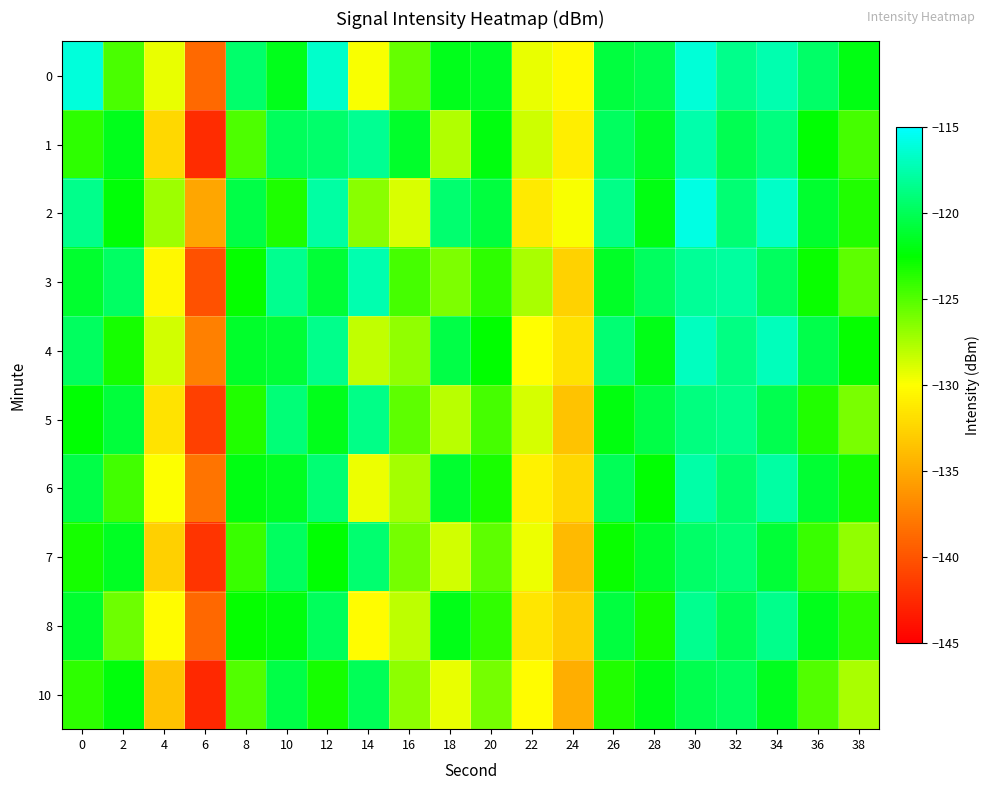

Reading left to right, extract all data points from this chart.

0: 0=-116.1	2=-124.7	4=-129.3	6=-138.8	8=-119.4	10=-121.7	12=-116.6	14=-129.8	16=-125.5	18=-121.8	20=-121.4	22=-129.3	24=-130.3	26=-120.7	28=-120.2	30=-116.3	32=-118.5	34=-117.4	36=-119.5	38=-122.0
1: 0=-123.9	2=-121.8	4=-132.3	6=-142.3	8=-124.8	10=-119.9	12=-119.4	14=-118.2	16=-121.2	18=-127.7	20=-122.1	22=-128.5	24=-131.0	26=-119.8	28=-121.3	30=-117.5	32=-120.1	34=-118.8	36=-122.4	38=-124.6
2: 0=-118.5	2=-122.3	4=-127.1	6=-135.2	8=-120.5	10=-123.4	12=-117.8	14=-126.5	16=-128.9	18=-119.3	20=-120.7	22=-131.2	24=-129.8	26=-118.6	28=-122.0	30=-115.9	32=-119.2	34=-116.7	36=-121.1	38=-123.5
3: 0=-121.2	2=-119.6	4=-130.4	6=-140.1	8=-122.7	10=-118.3	12=-120.9	14=-117.4	16=-124.6	18=-126.2	20=-123.8	22=-127.5	24=-132.6	26=-121.4	28=-119.7	30=-118.1	32=-117.9	34=-119.8	36=-122.8	38=-125.3
4: 0=-119.8	2=-123.1	4=-128.7	6=-137.4	8=-121.3	10=-120.9	12=-118.5	14=-128.2	16=-126.8	18=-120.4	20=-122.6	22=-130.1	24=-131.7	26=-119.2	28=-121.8	30=-116.9	32=-118.7	34=-117.1	36=-120.3	38=-122.7
5: 0=-122.4	2=-120.8	4=-131.6	6=-141.2	8=-123.5	10=-119.1	12=-121.7	14=-118.6	16=-125.3	18=-127.9	20=-124.5	22=-128.8	24=-133.4	26=-122.1	28=-120.5	30=-118.8	32=-118.4	34=-120.2	36=-123.5	38=-126.1
6: 0=-120.5	2=-124.4	4=-129.9	6=-138.1	8=-122.0	10=-121.5	12=-119.2	14=-129.5	16=-127.4	18=-121.1	20=-123.3	22=-130.8	24=-132.3	26=-120.0	28=-122.5	30=-117.6	32=-119.4	34=-117.8	36=-121.0	38=-123.2
7: 0=-123.1	2=-121.5	4=-132.8	6=-141.9	8=-124.2	10=-119.8	12=-122.4	14=-119.3	16=-126.0	18=-128.6	20=-125.2	22=-129.5	24=-134.1	26=-122.8	28=-121.2	30=-119.5	32=-119.1	34=-120.9	36=-124.2	38=-126.8
8: 0=-121.2	2=-125.7	4=-130.2	6=-138.8	8=-122.7	10=-122.1	12=-119.9	14=-130.2	16=-128.1	18=-121.8	20=-124.0	22=-131.5	24=-133.0	26=-120.7	28=-123.2	30=-118.3	32=-120.1	34=-118.5	36=-121.7	38=-123.9
10: 0=-123.8	2=-122.2	4=-133.5	6=-142.6	8=-124.9	10=-120.5	12=-123.1	14=-120.0	16=-126.7	18=-129.3	20=-125.9	22=-130.2	24=-134.8	26=-123.5	28=-121.9	30=-120.2	32=-119.8	34=-121.6	36=-124.9	38=-127.5